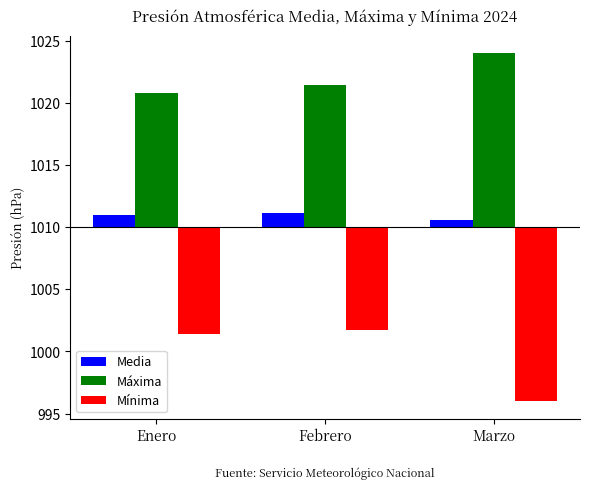

Where is Media nearest to the value 0?

Marzo